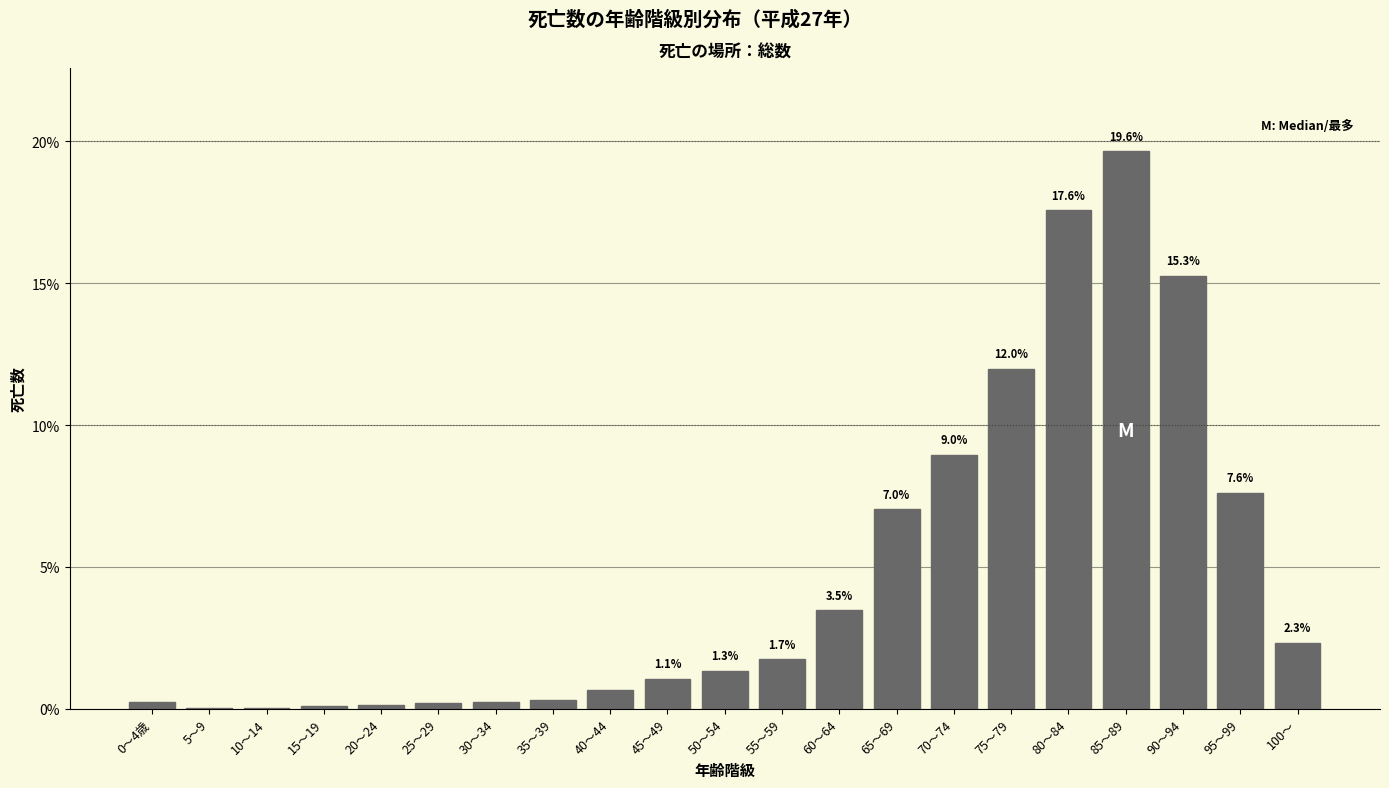

Where is the data nearest to the value 9?

70～74